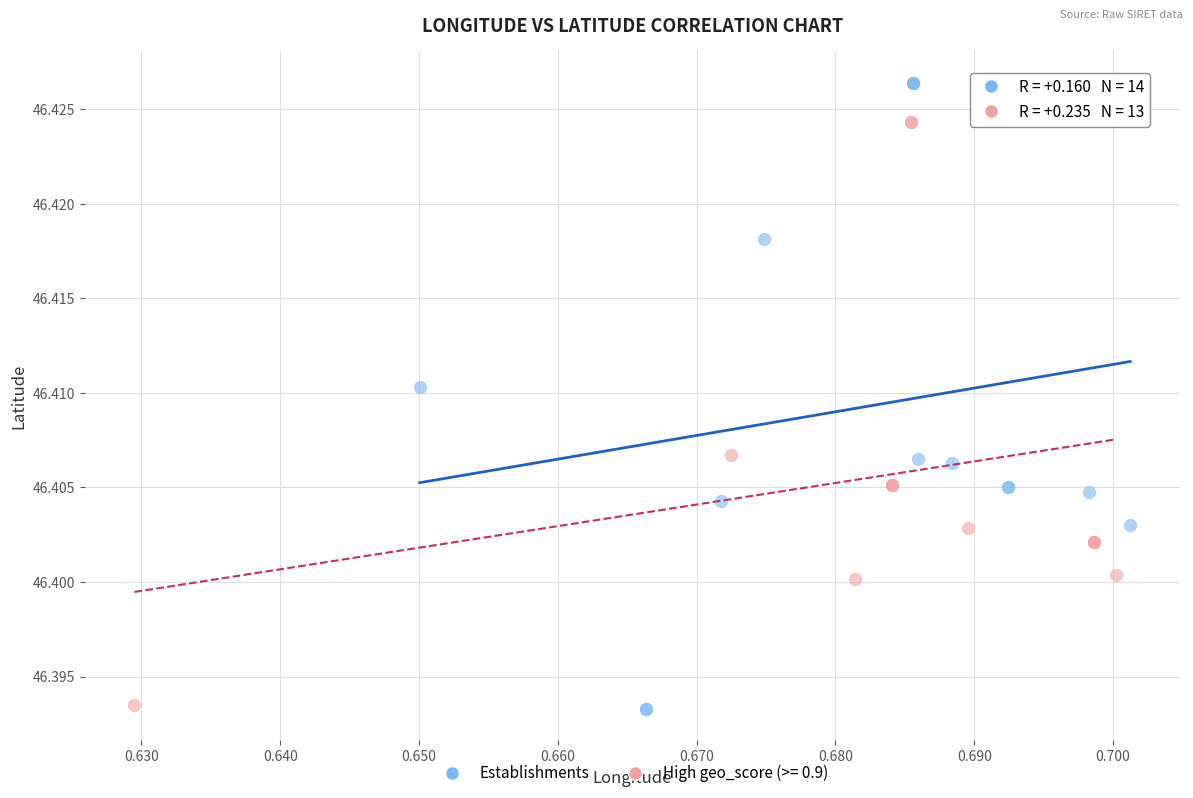

Which series reaches the maximum Y coordinate?

Establishments